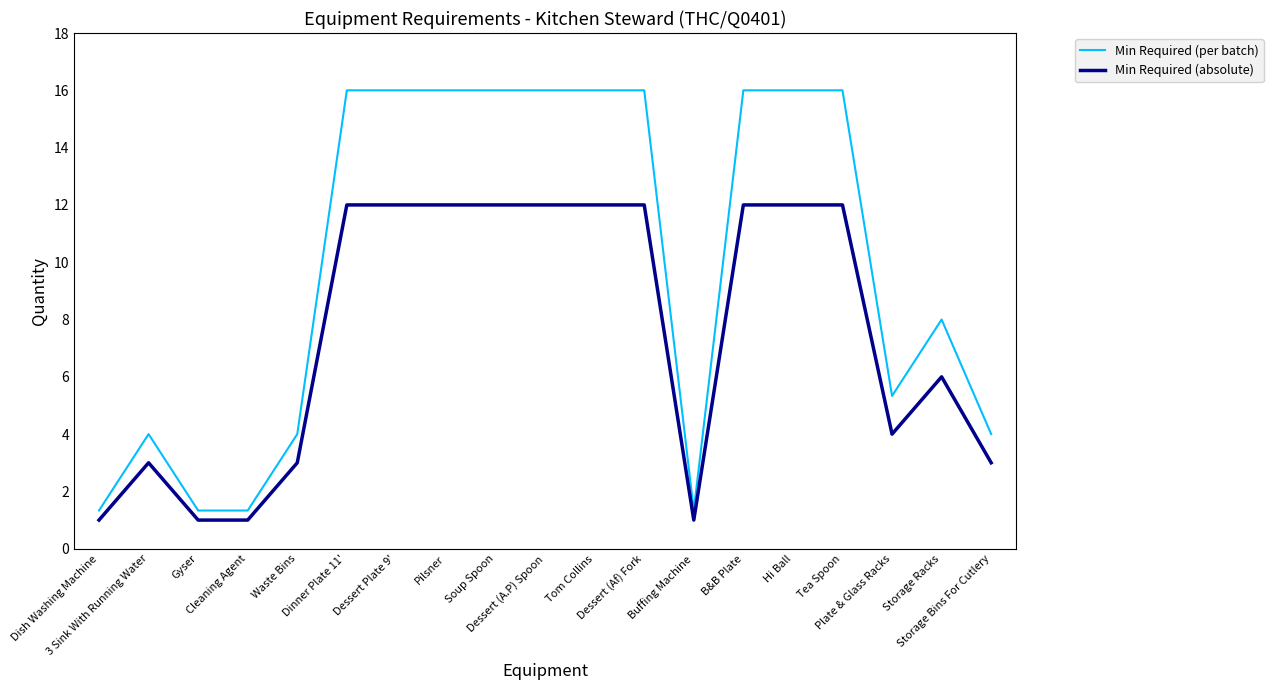

Rank the series by their maximum value, from highest to lowest.

Min Required (per batch), Min Required (absolute)